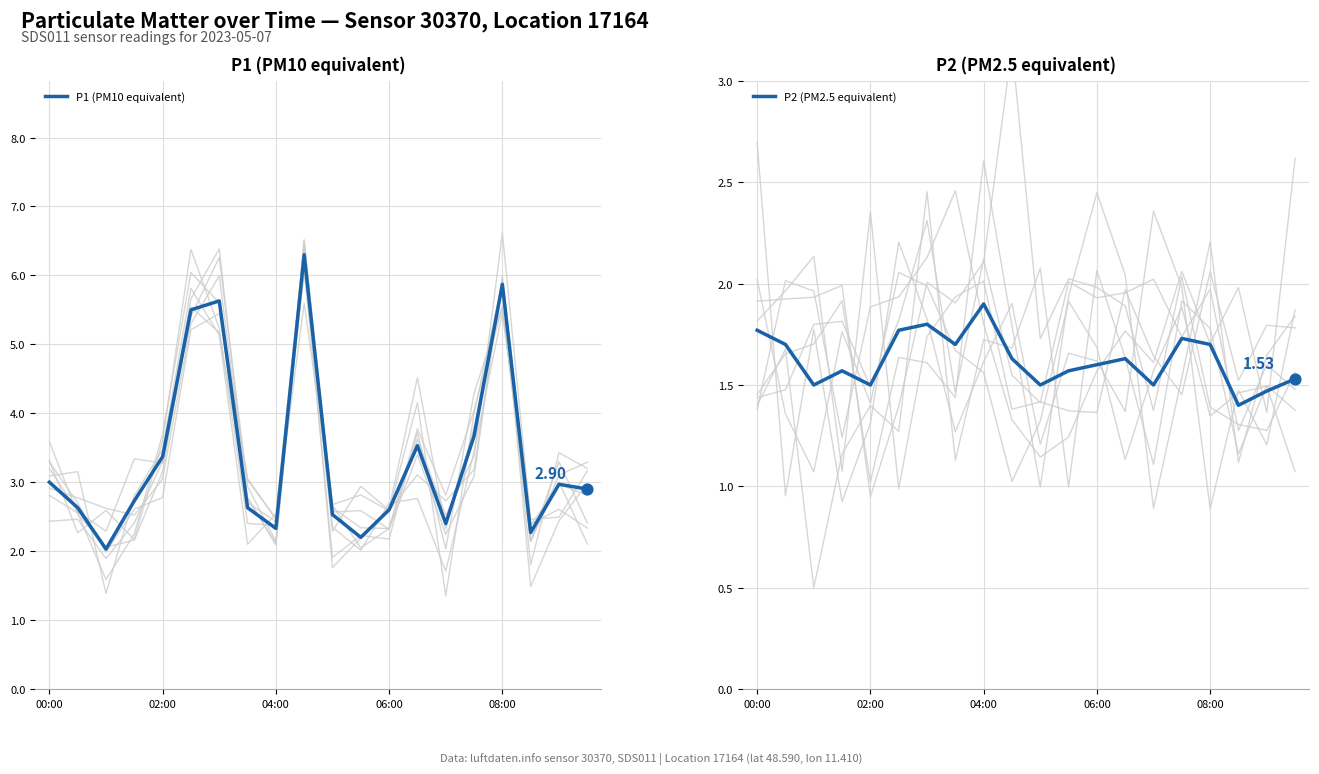

At which category is the sum across all series the highest?

9